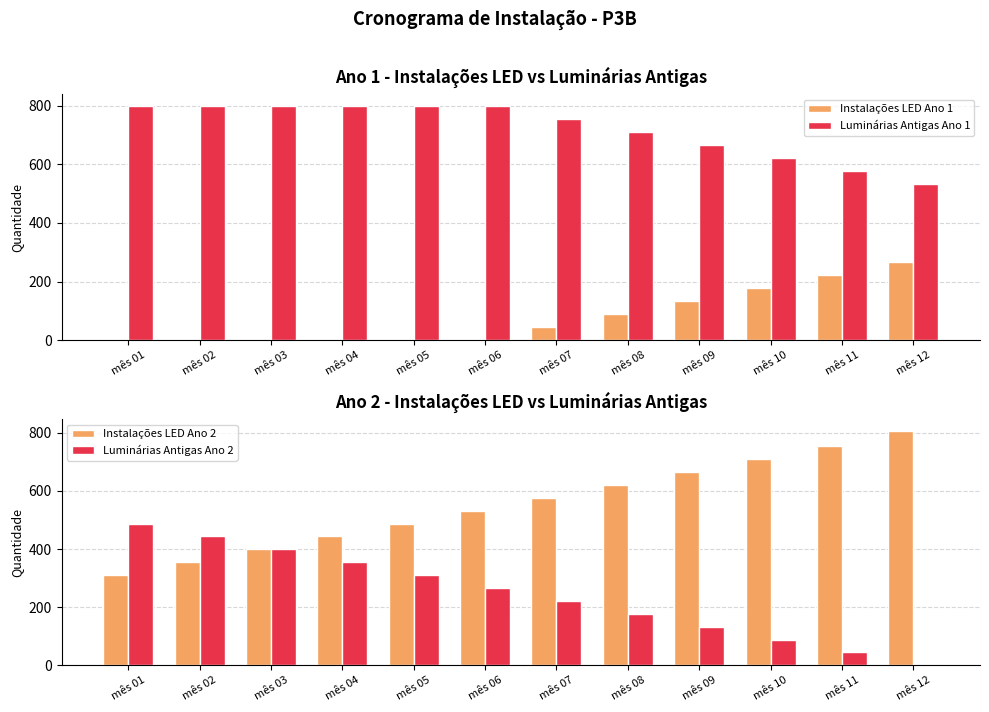

What is the sum of the Luminárias Antigas Ano 2 values at mês 04 and mês 01?

842.3